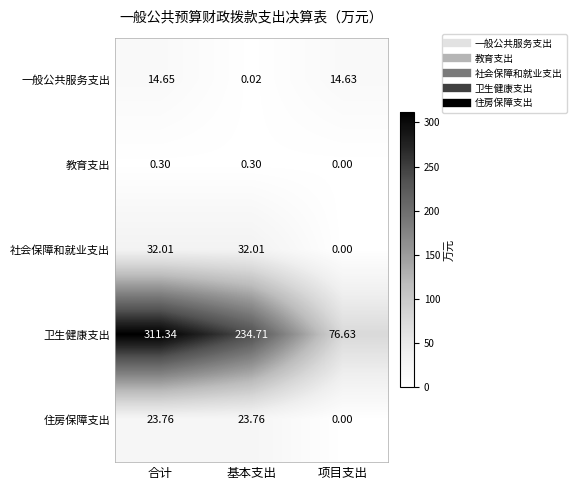

Is the value of 教育支出 at 合计 greater than the value of 卫生健康支出 at 项目支出?

No